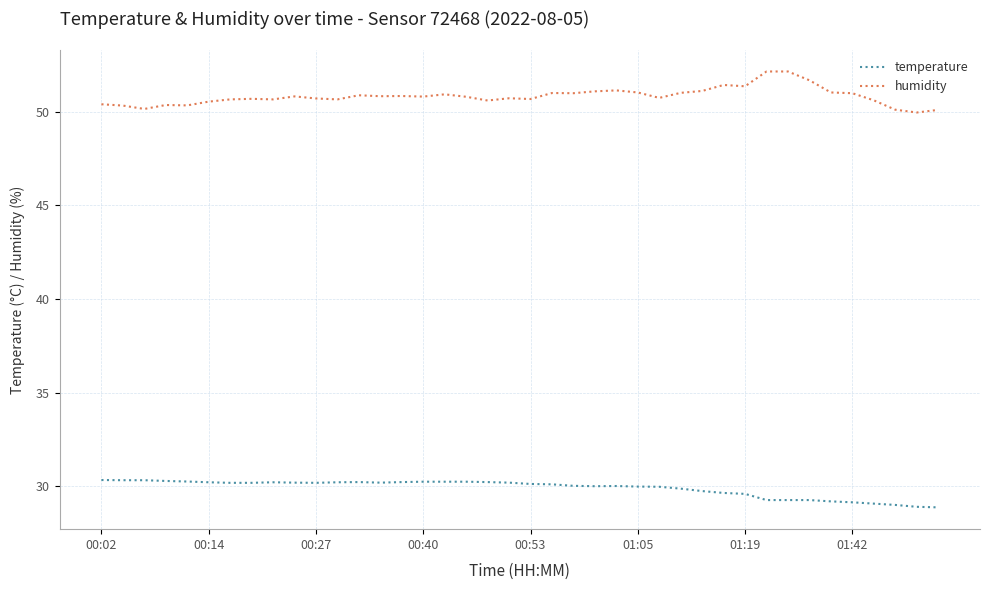

Which series has the widest spread of values?

humidity